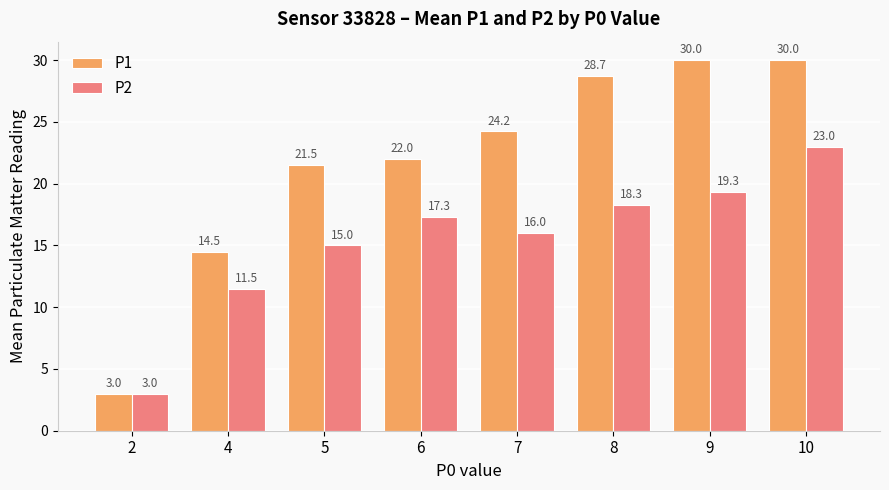

What is the difference between the highest and lowest values at 6?

4.7